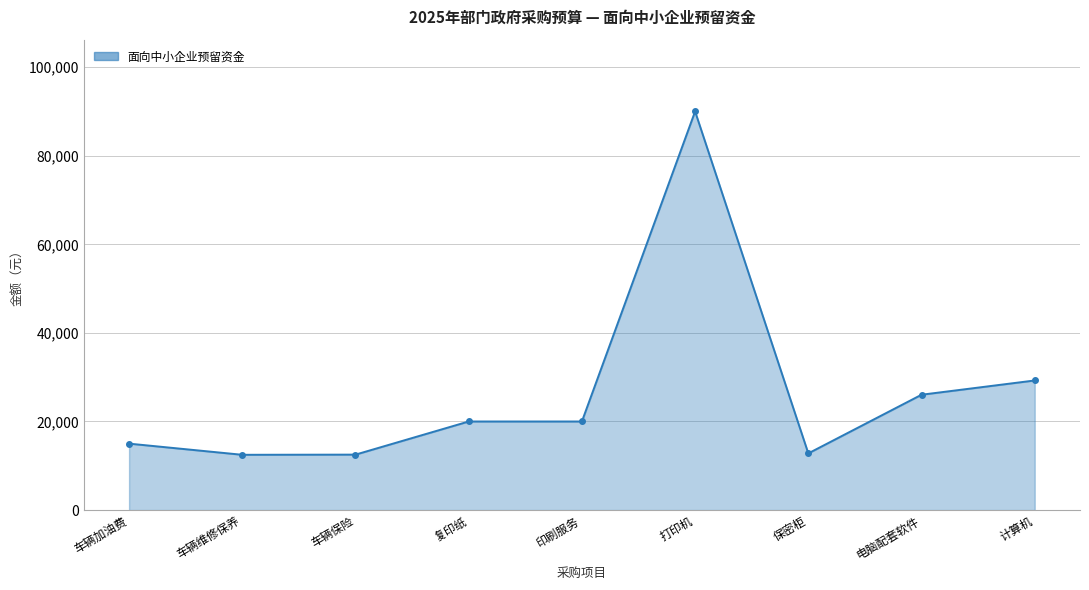

True or false: the data shows 19226 at 车辆维修保养.

False